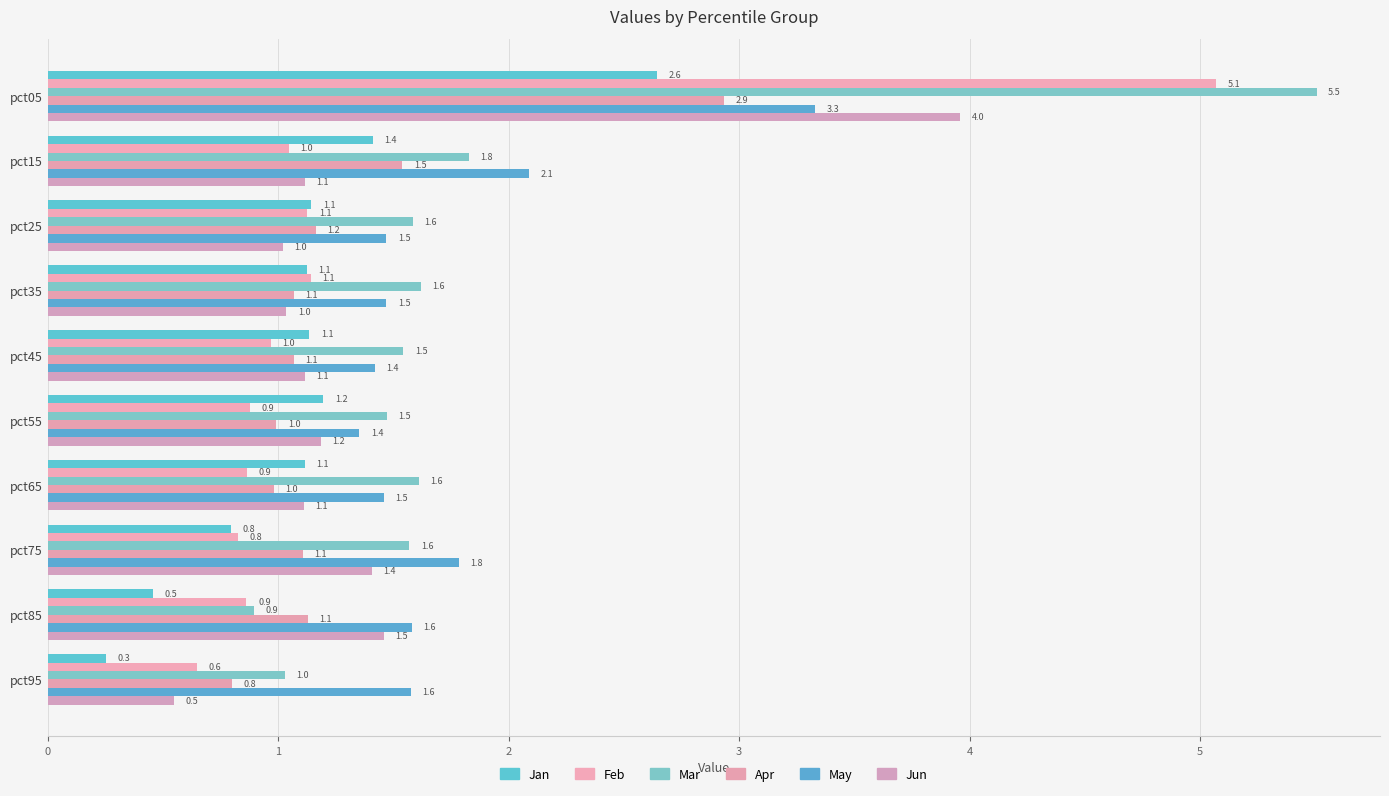

Which series has the widest spread of values?

Mar